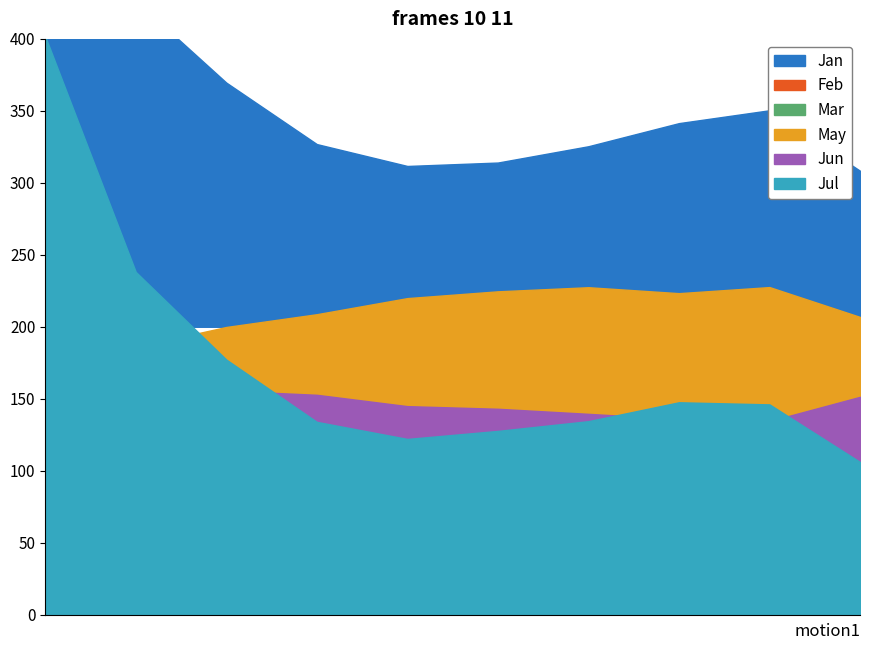

What is the difference between the second highest and minimum values in the Jun series?

0.3